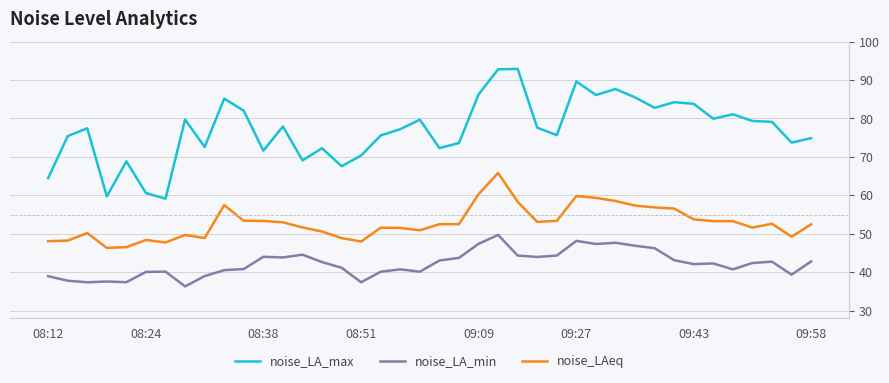

What is the difference between the maximum and minimum values in the noise_LA_max series?

33.8